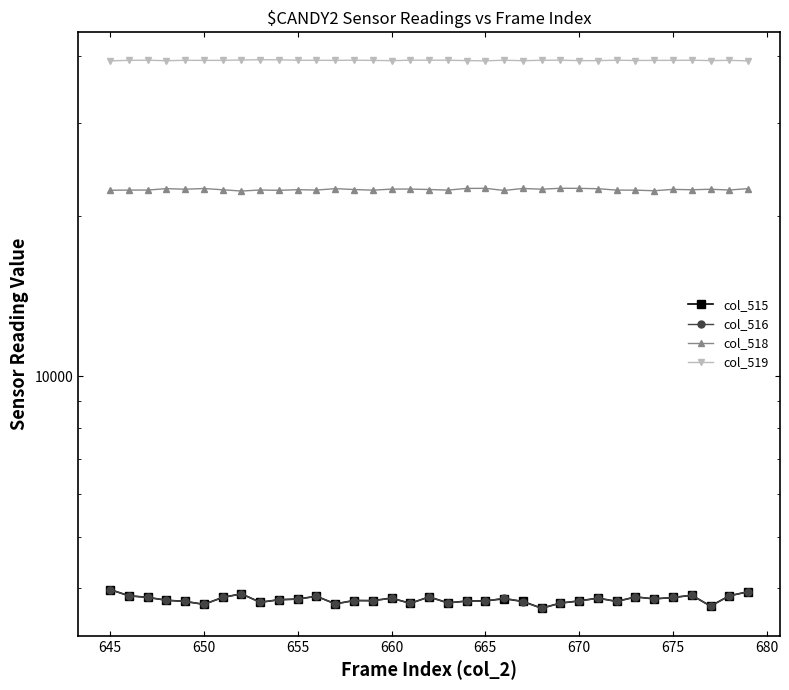

How many interior local valleys does the col_515 series have?

10